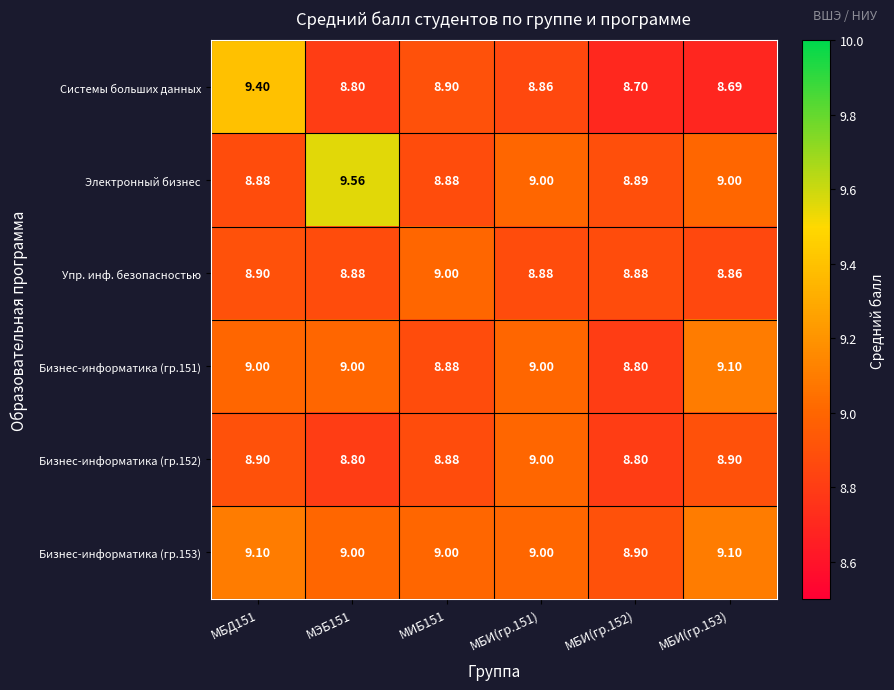

Which series has the widest spread of values?

Системы больших данных